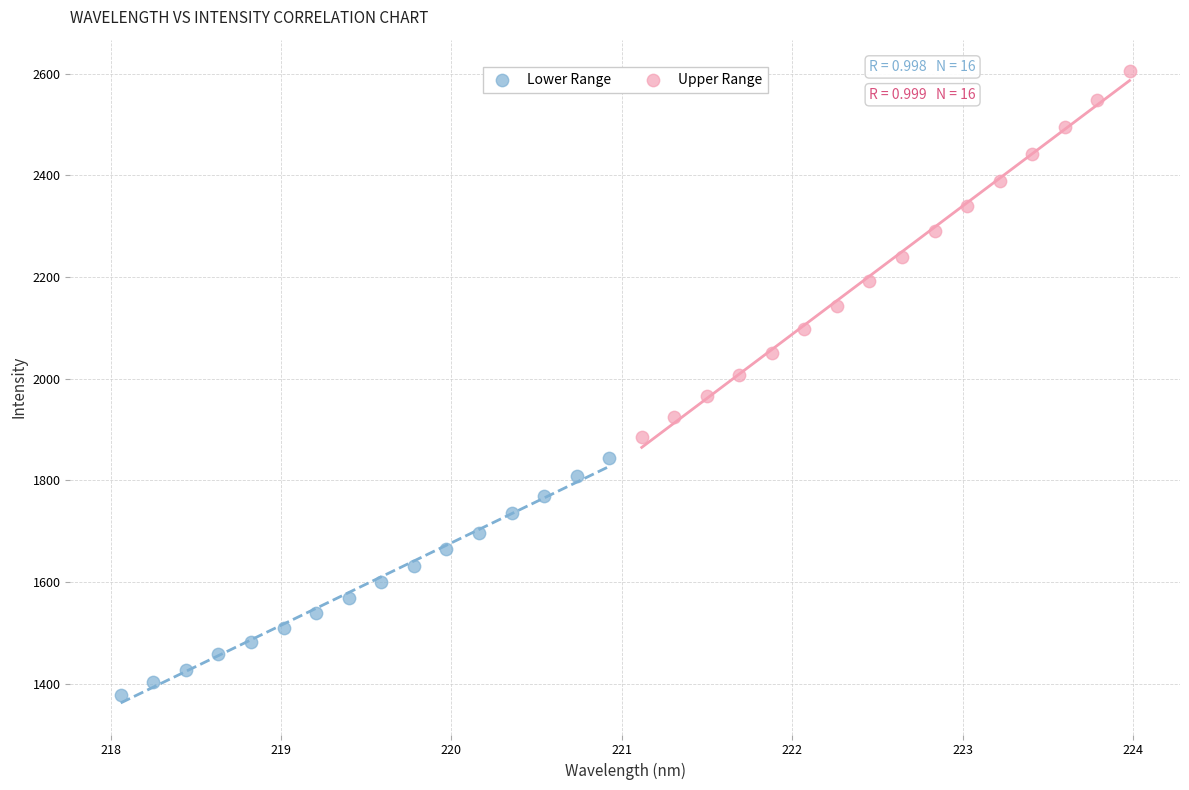

Which series has the widest spread of Y values?

Upper Range